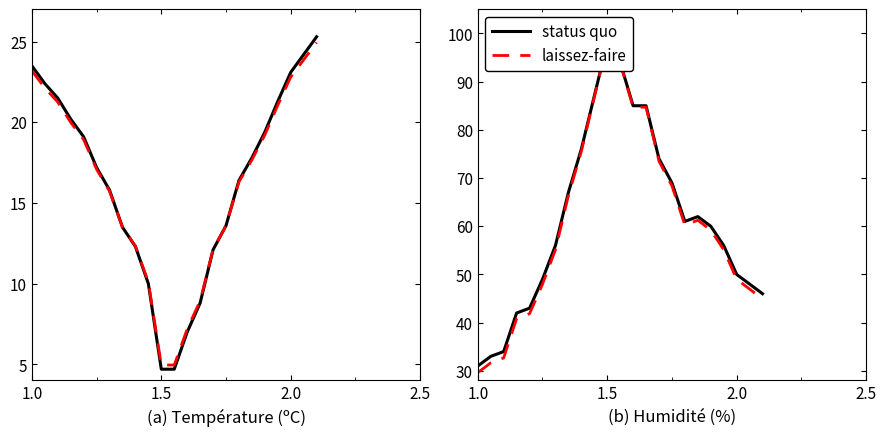

The value of status quo at 12 is 135.5. True or false?

False